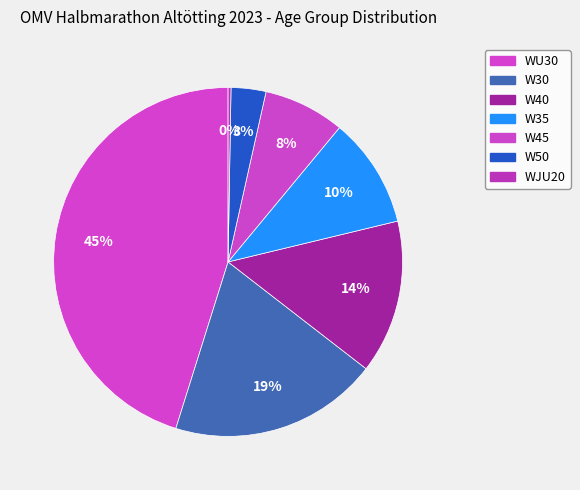

How many slices are in this pie chart?

7